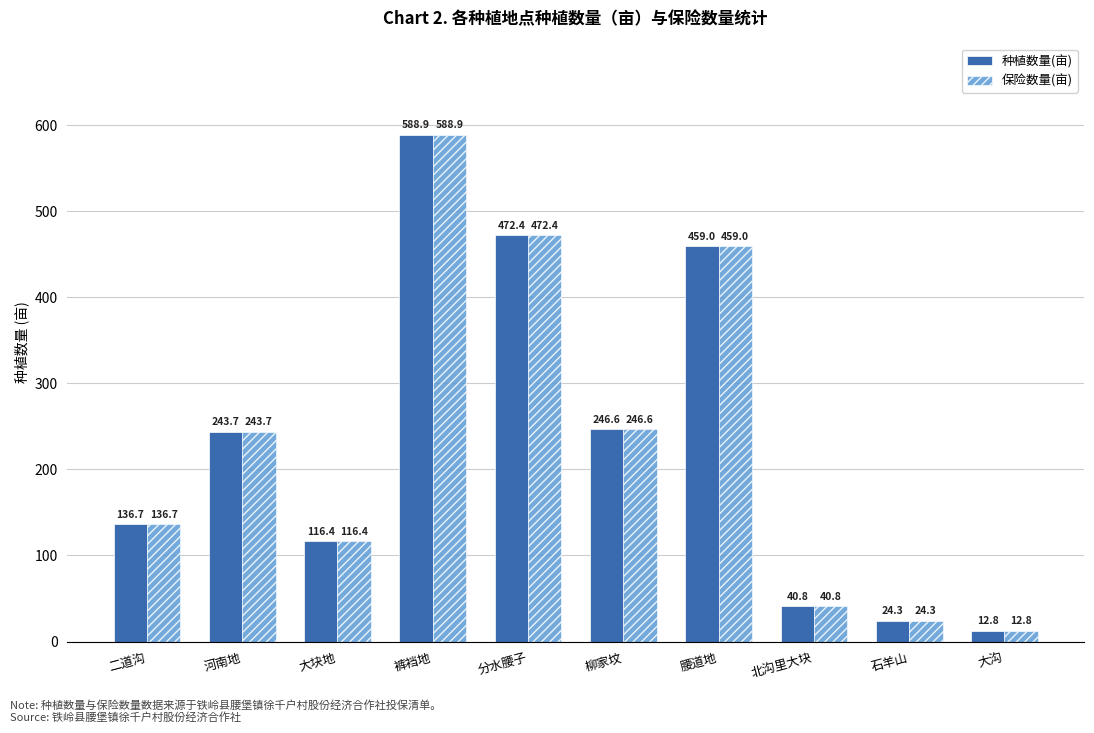

At which label does 保险数量(亩) first exceed 243?

河南地